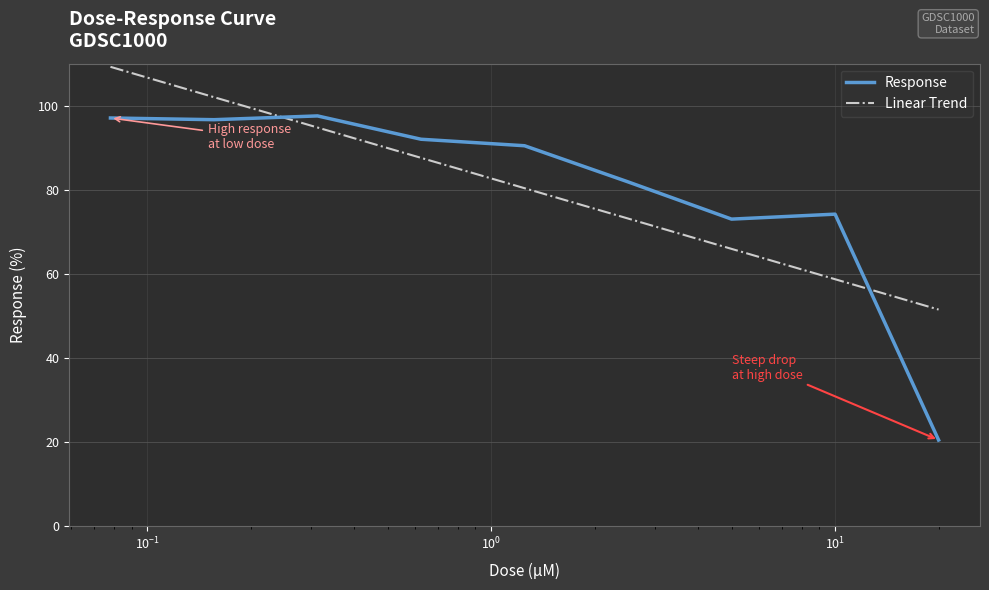

Rank the series by their maximum value, from highest to lowest.

Linear Trend, Response